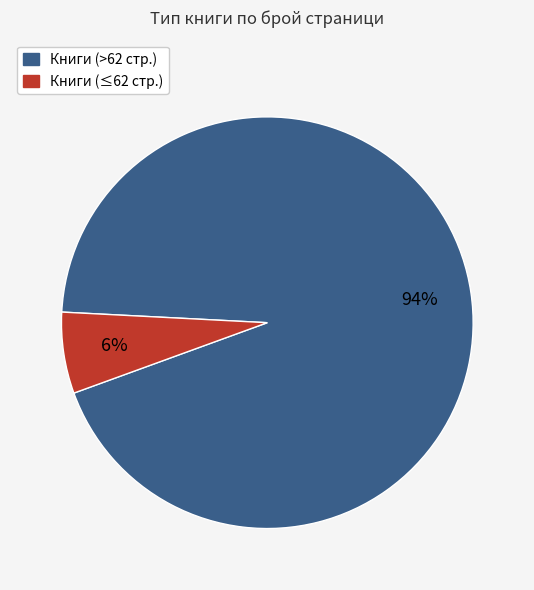

Does any single category account for the majority?

Yes